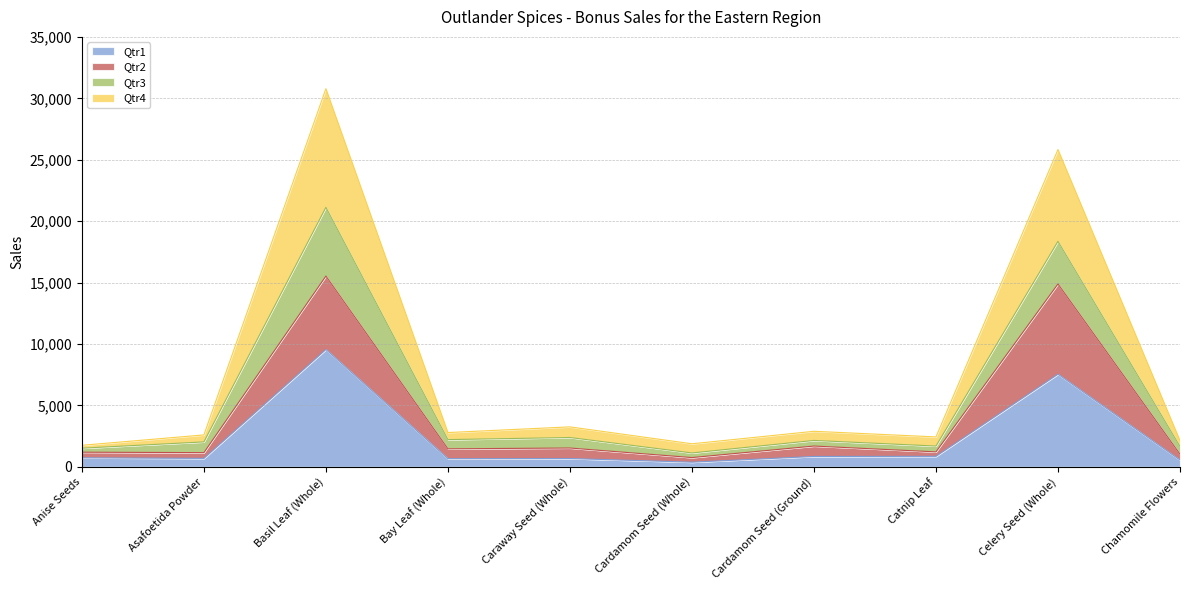

Where is the first local minimum for Qtr4?

Bay Leaf (Whole)